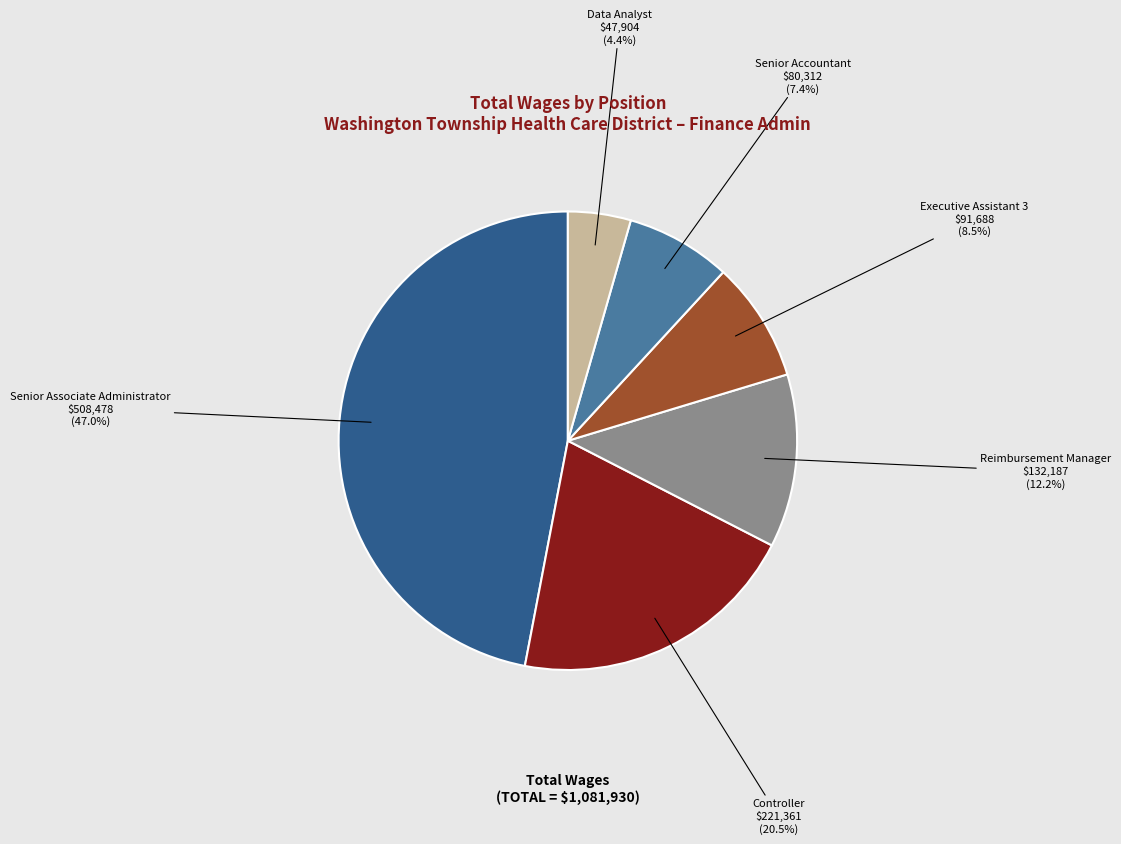

What portion of the pie excludes Data Analyst?

95.6%